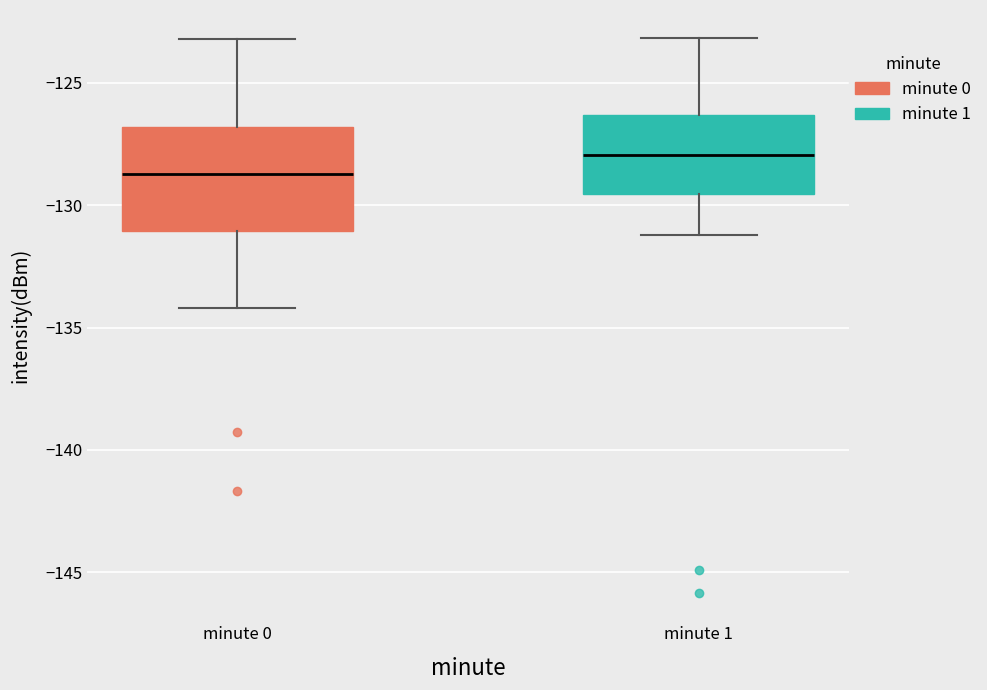

Reading left to right, transcribe this box plot: for each box, give where its median line is, the range the box spans, and where its two whiskers end, as read against the y-axis. The values are not printed on the chart, so give them approximately, as read against the axis.

minute 0: median -128.5, box -131.0 to -127.0, whiskers -134.0 to -123.0
minute 1: median -128.0, box -129.5 to -126.5, whiskers -131.0 to -123.0